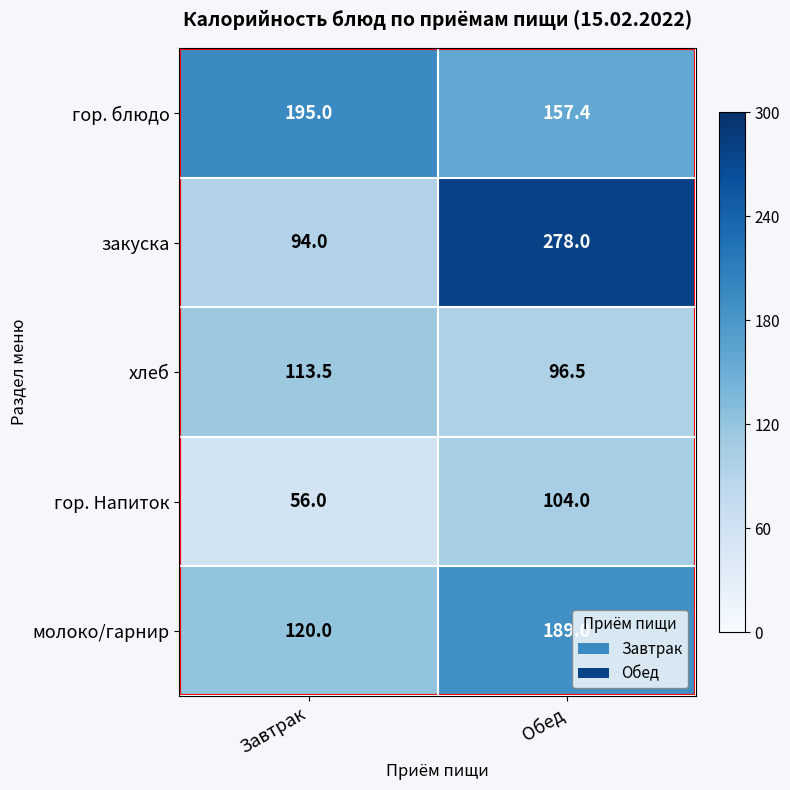

Rank the series by their maximum value, from highest to lowest.

закуска, гор. блюдо, молоко/гарнир, хлеб, гор. Напиток